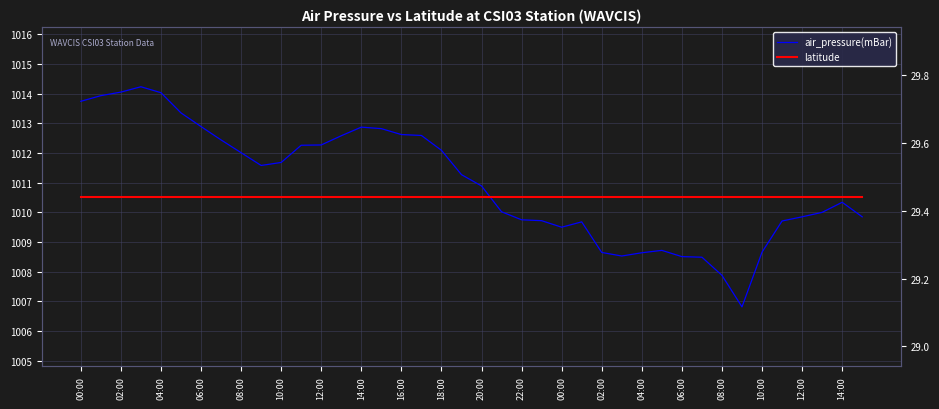

Reading left to right, transcribe all the data shown in this chart.

air_pressure(mBar): 1013.7	1013.9	1014.0	1014.2	1014.0	1013.4	1012.9	1012.4	1012.0	1011.6	1011.7	1012.3	1012.3	1012.6	1012.9	1012.8	1012.6	1012.6	1012.1	1011.3	1010.9	1010.0	1009.8	1009.7	1009.5	1009.7	1008.6	1008.5	1008.6	1008.7	1008.5	1008.5	1007.9	1006.8	1008.7	1009.7	1009.9	1010.0	1010.3	1009.9
latitude: 29.4	29.4	29.4	29.4	29.4	29.4	29.4	29.4	29.4	29.4	29.4	29.4	29.4	29.4	29.4	29.4	29.4	29.4	29.4	29.4	29.4	29.4	29.4	29.4	29.4	29.4	29.4	29.4	29.4	29.4	29.4	29.4	29.4	29.4	29.4	29.4	29.4	29.4	29.4	29.4